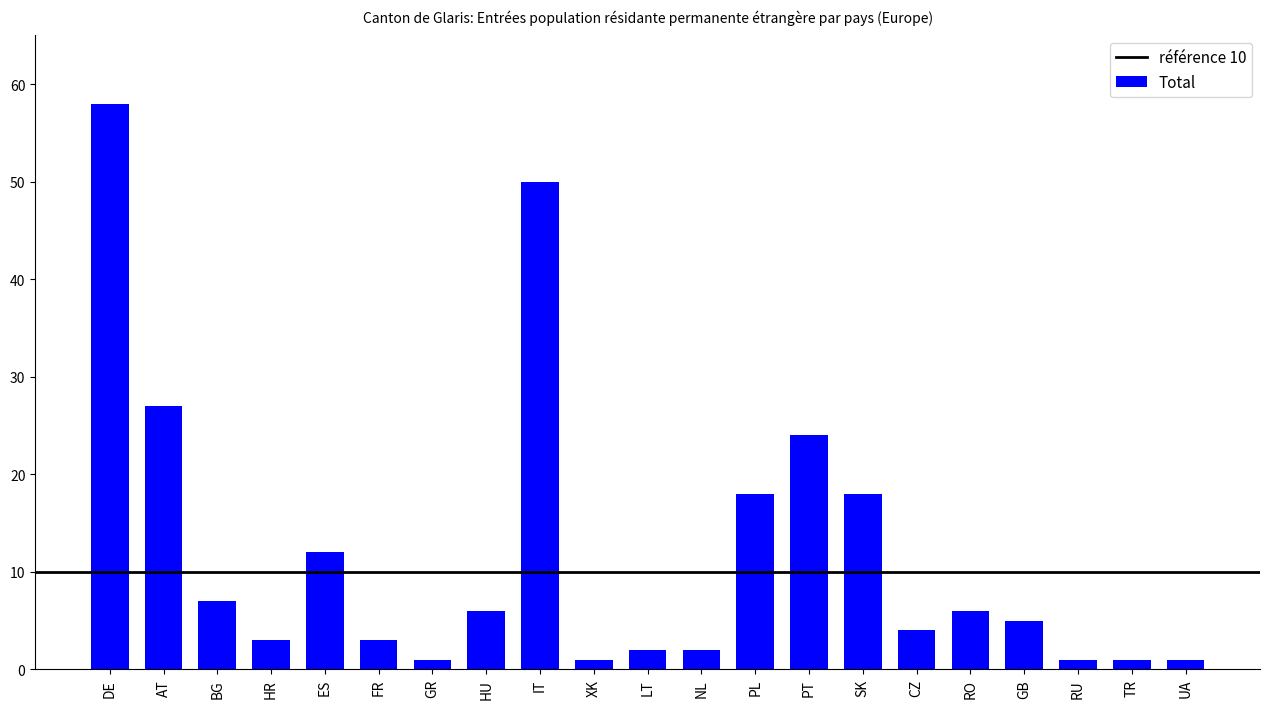

The chart shows a value of 24 at PT. True or false?

True